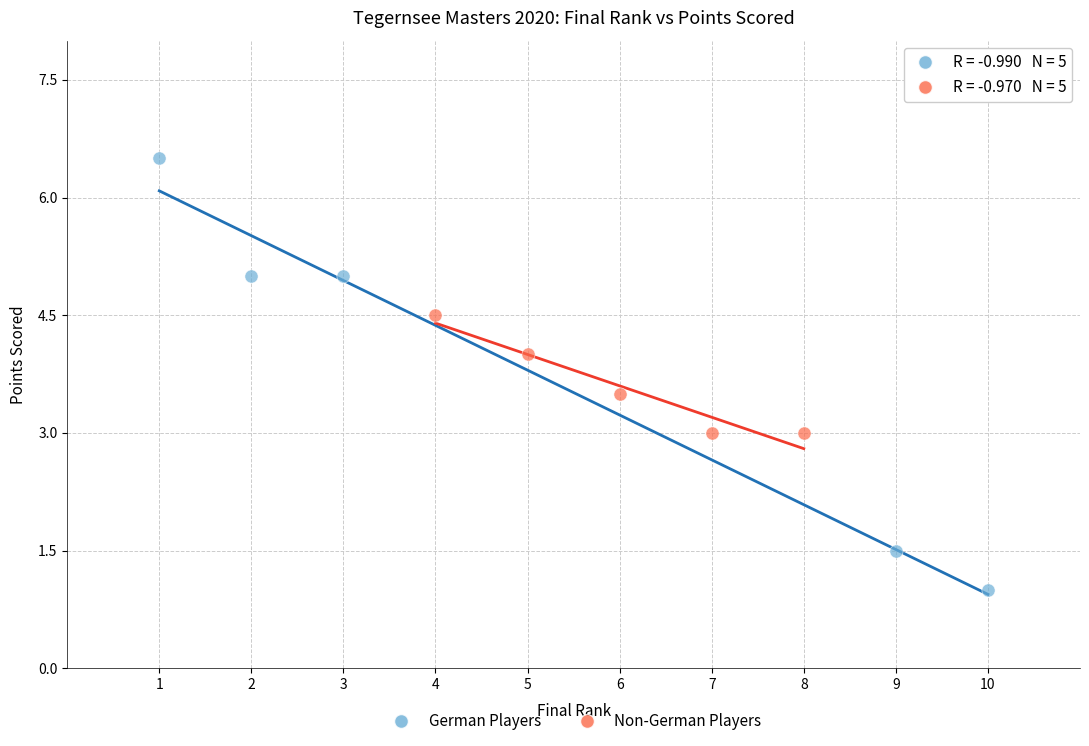

Which series has the widest spread of Y values?

German Players